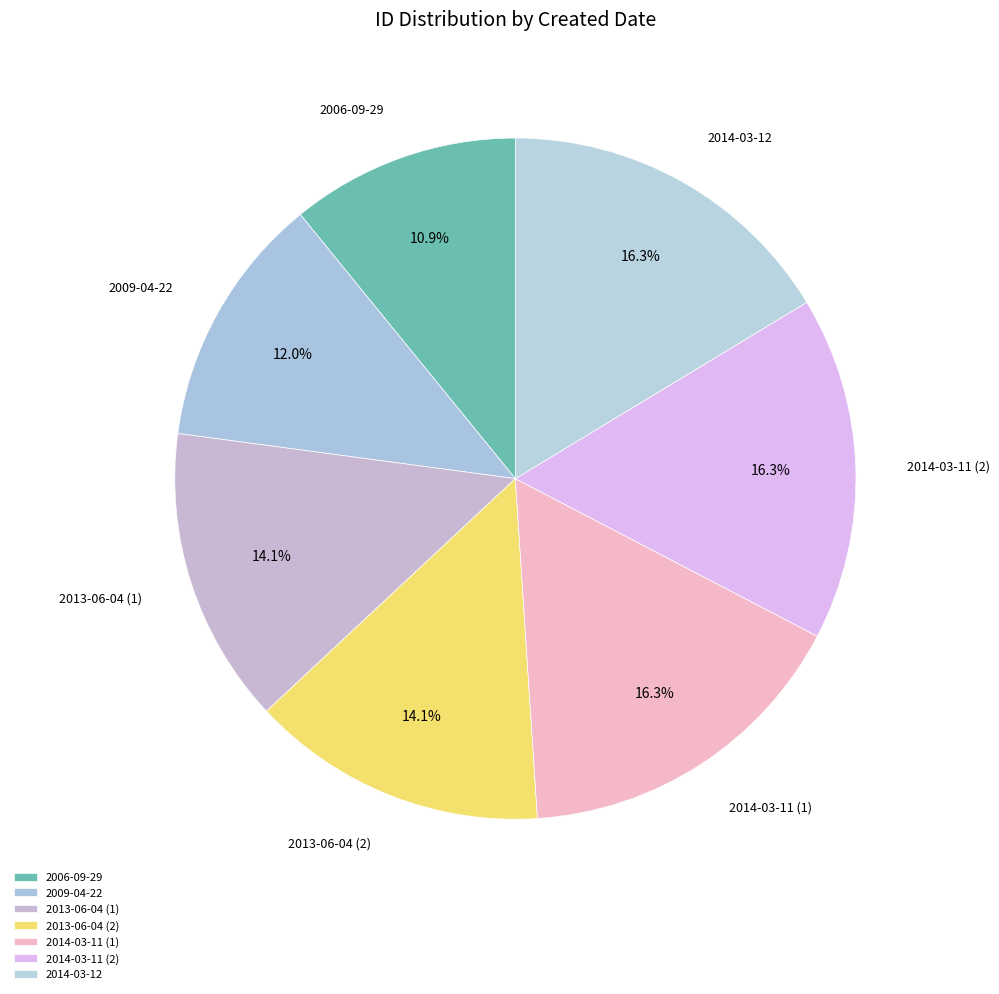

Which category has the biggest portion of the pie?

2014-03-12